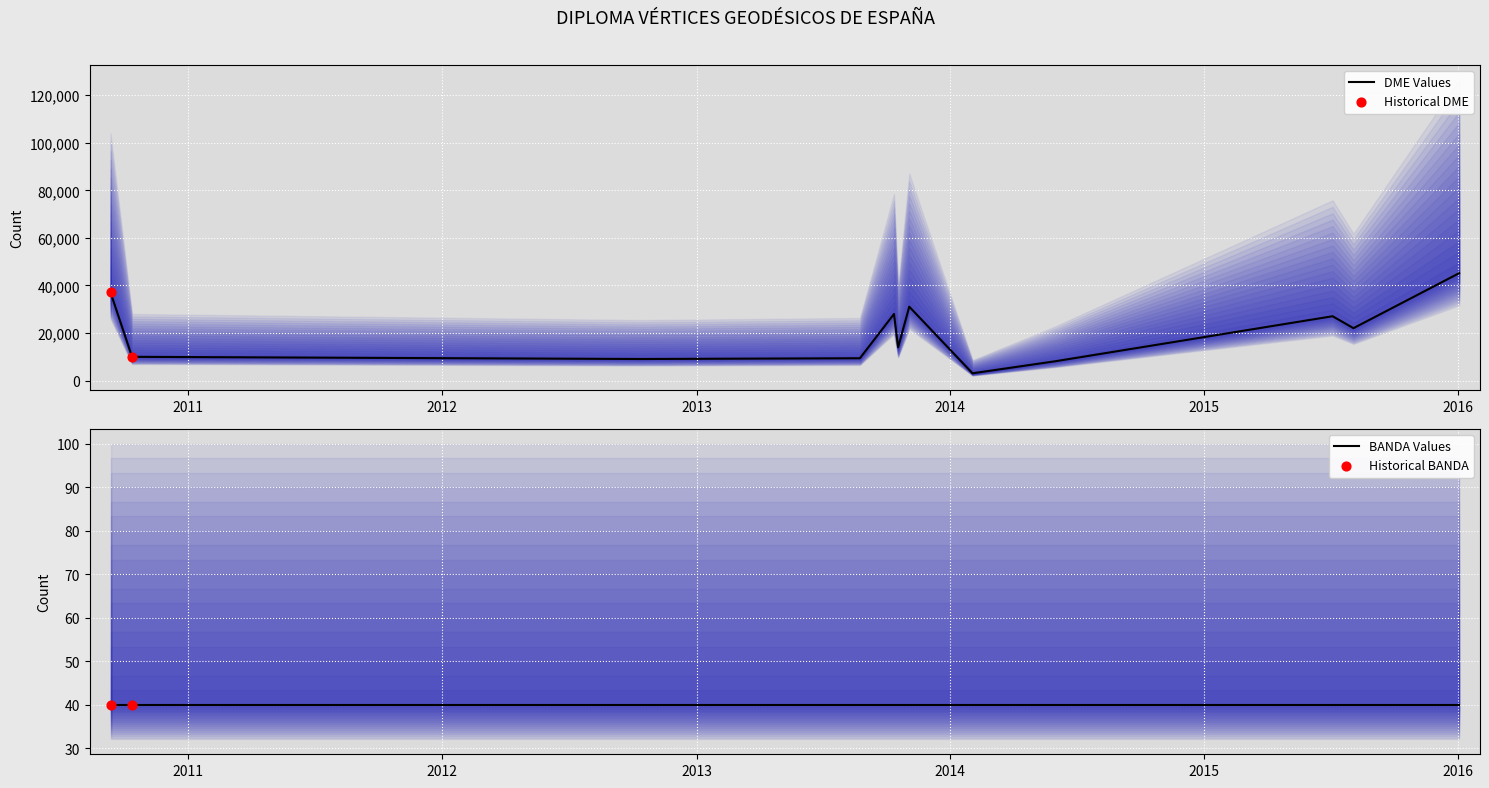

What is the minimum value for DME Values?

3086